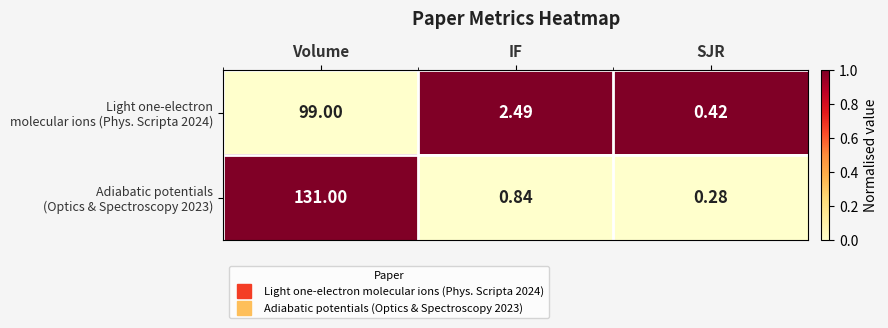

What is the total value across all series at IF?

3.3